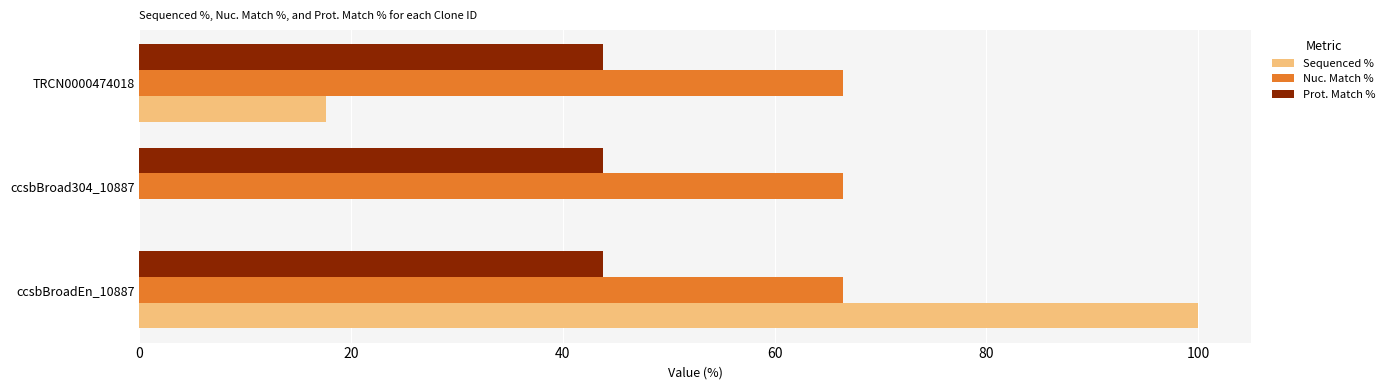

How many data points does each series have?

3